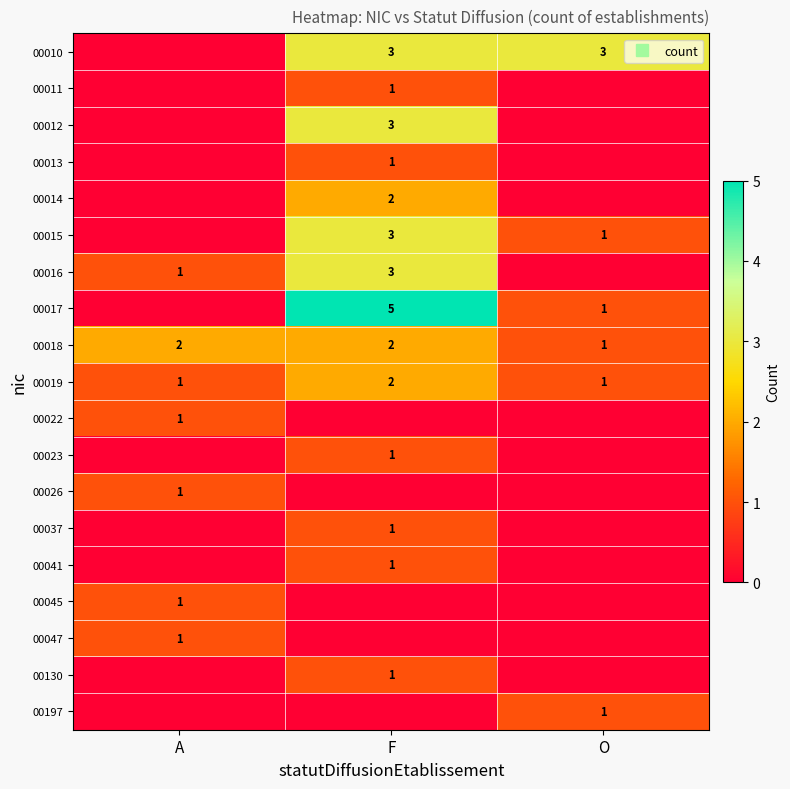

Rank the series at F from highest to lowest value.

00017, 00010, 00012, 00015, 00016, 00014, 00018, 00019, 00011, 00013, 00023, 00037, 00041, 00130, 00022, 00026, 00045, 00047, 00197